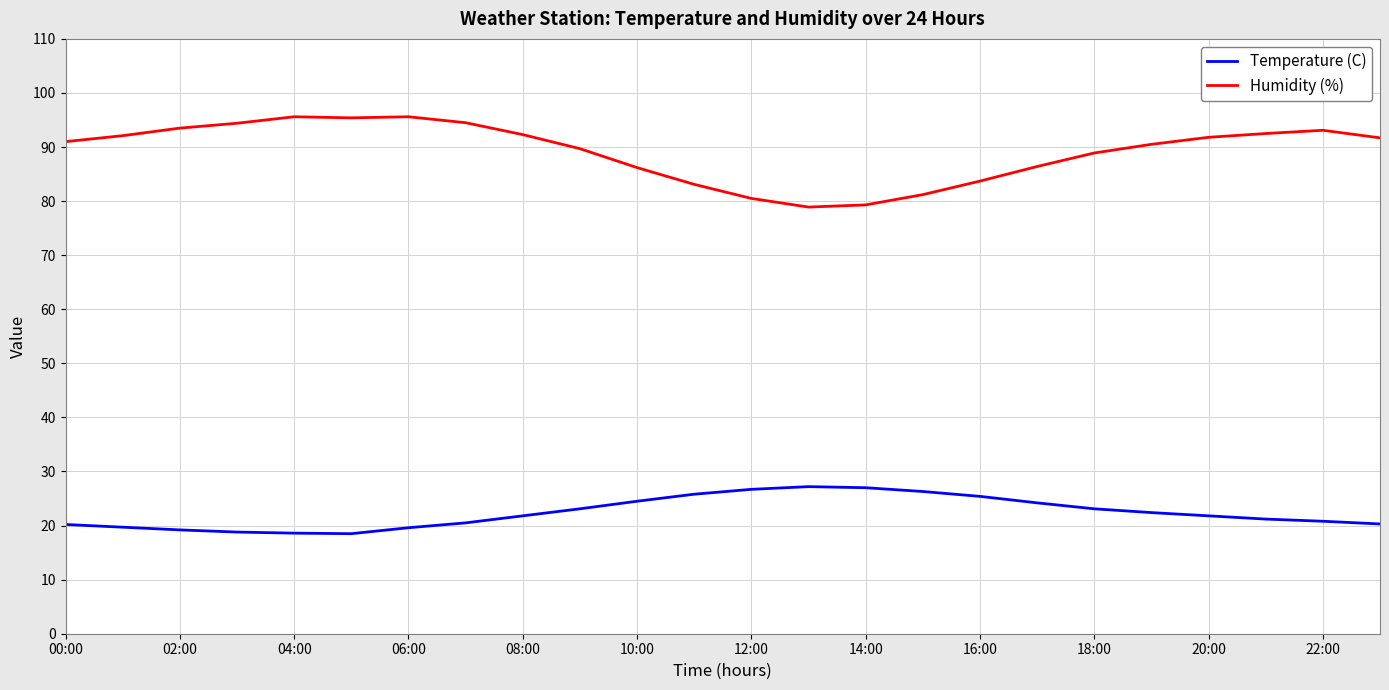

Which series has the largest range (max minus min)?

Humidity (%)